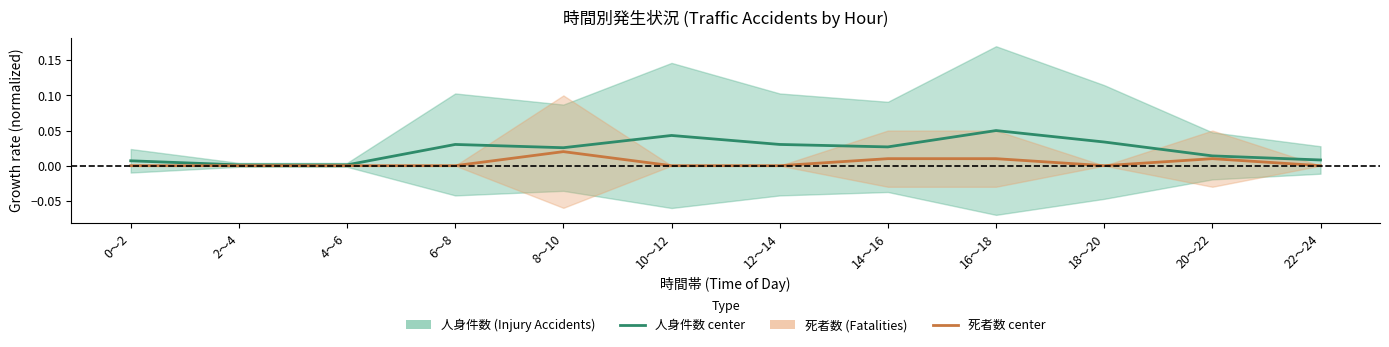

At which category is the sum across all series the highest?

16～18